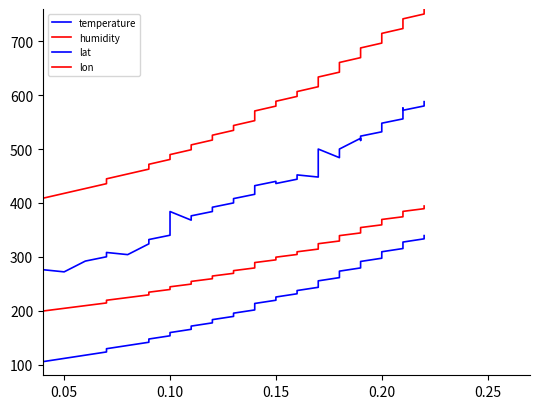

True or false: humidity has a value of 276.0 at 0.10.

False